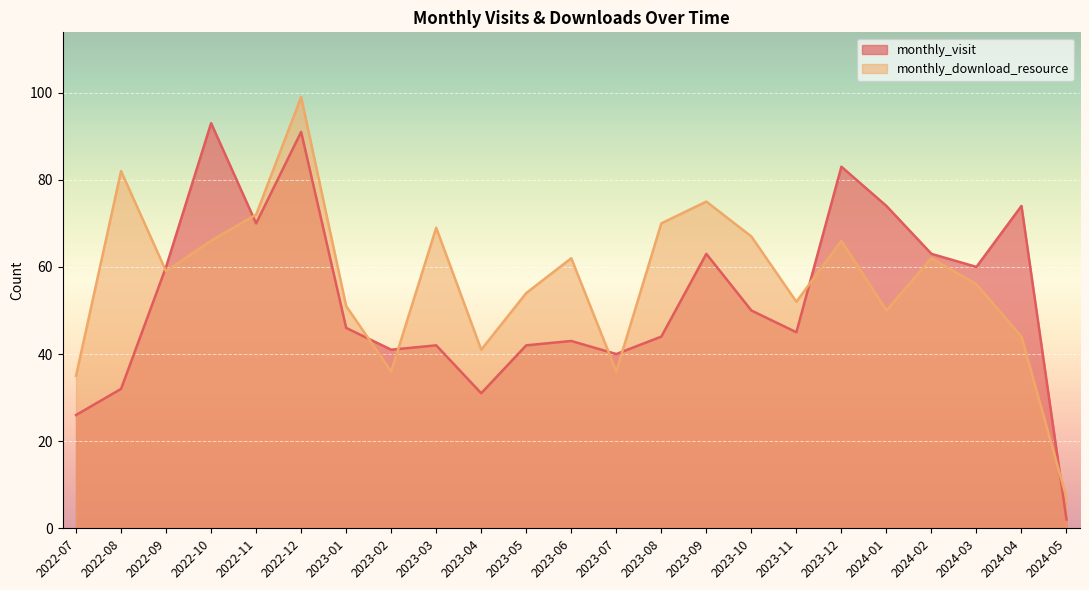

At which label is monthly_visit closest to 47?

2023-01